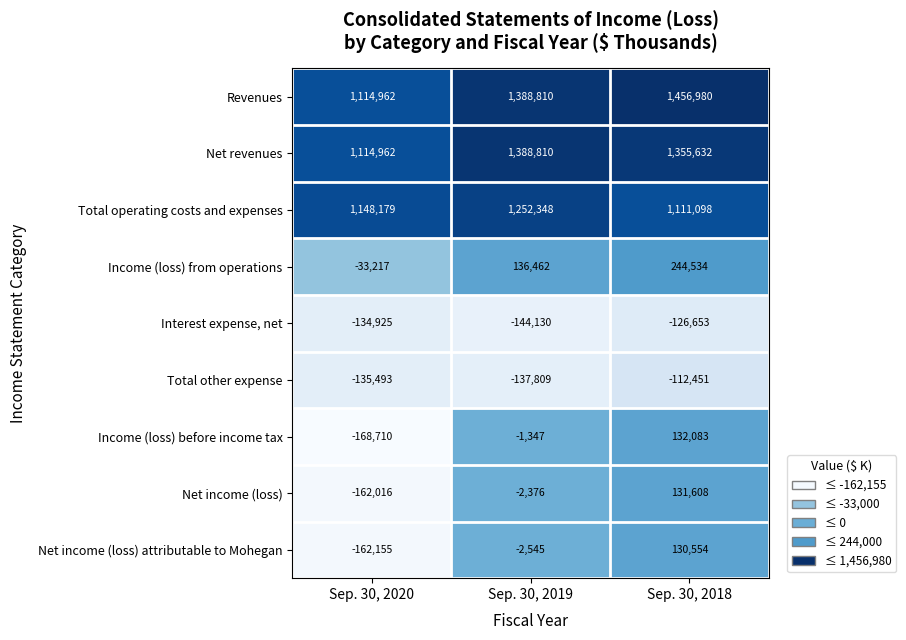

What is the difference between the highest and lowest values at Sep. 30, 2020?

1316889